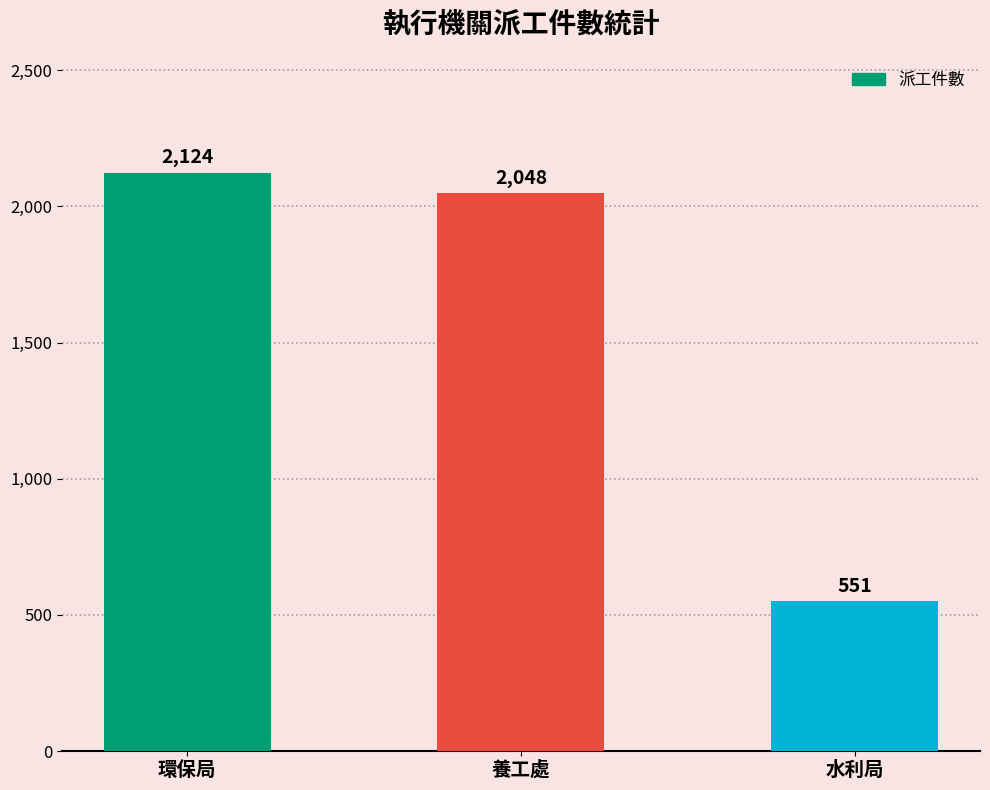

How many series are shown in this chart?

1